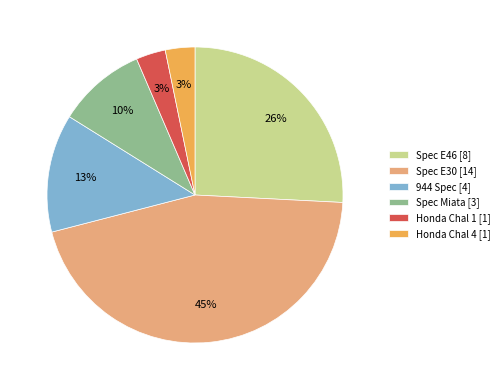

Is it true that Spec E30 is 54% of the pie?

False